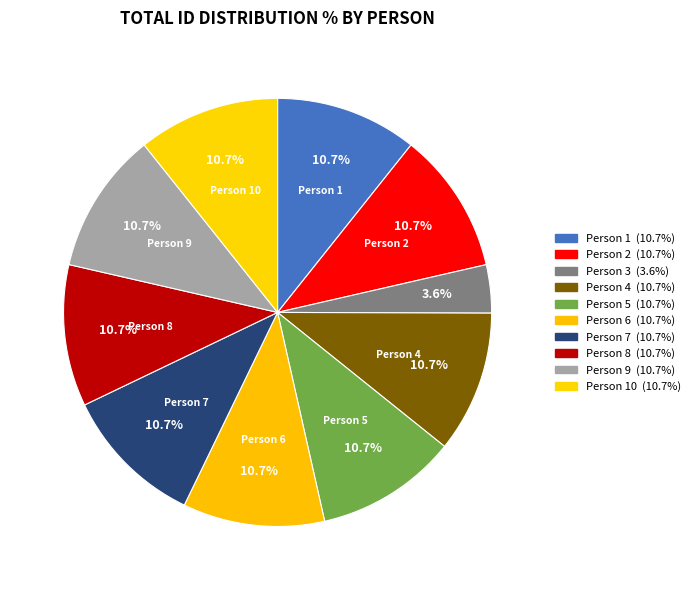

Count the number of slices in the pie.

10